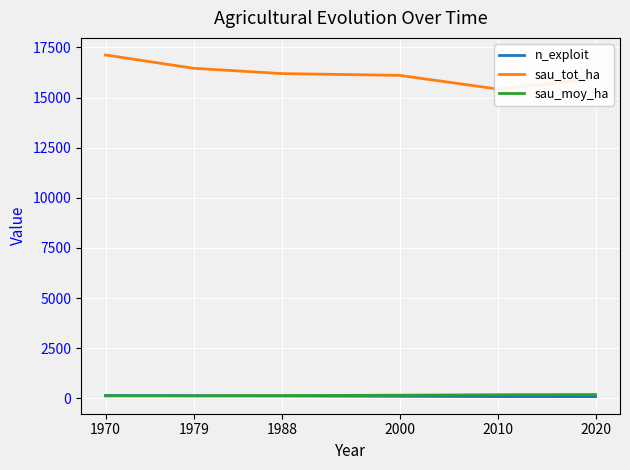

What are all the series names shown in the legend?

n_exploit, sau_tot_ha, sau_moy_ha